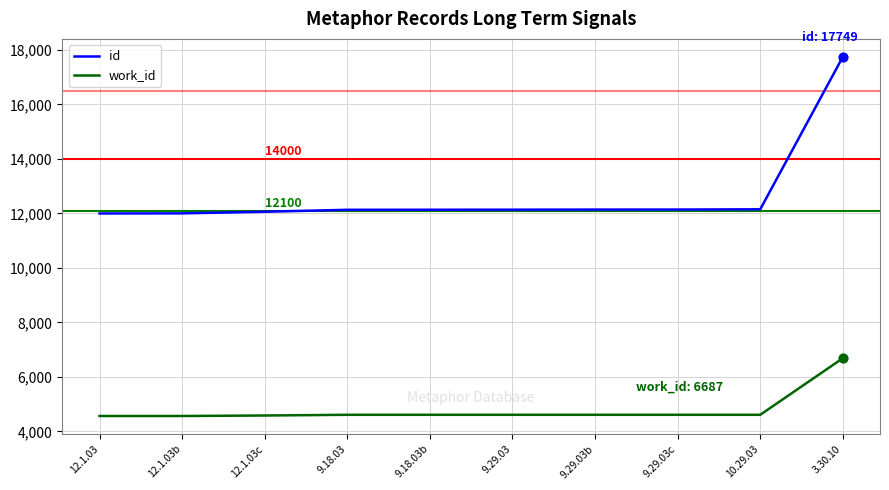

What is the total value across all series at 12.1.03?

16566